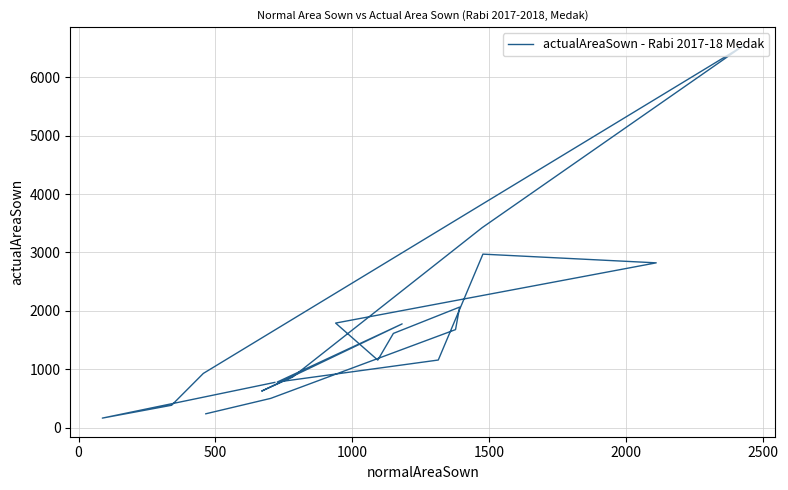

Does the chart display data point markers on the line(s)?

No